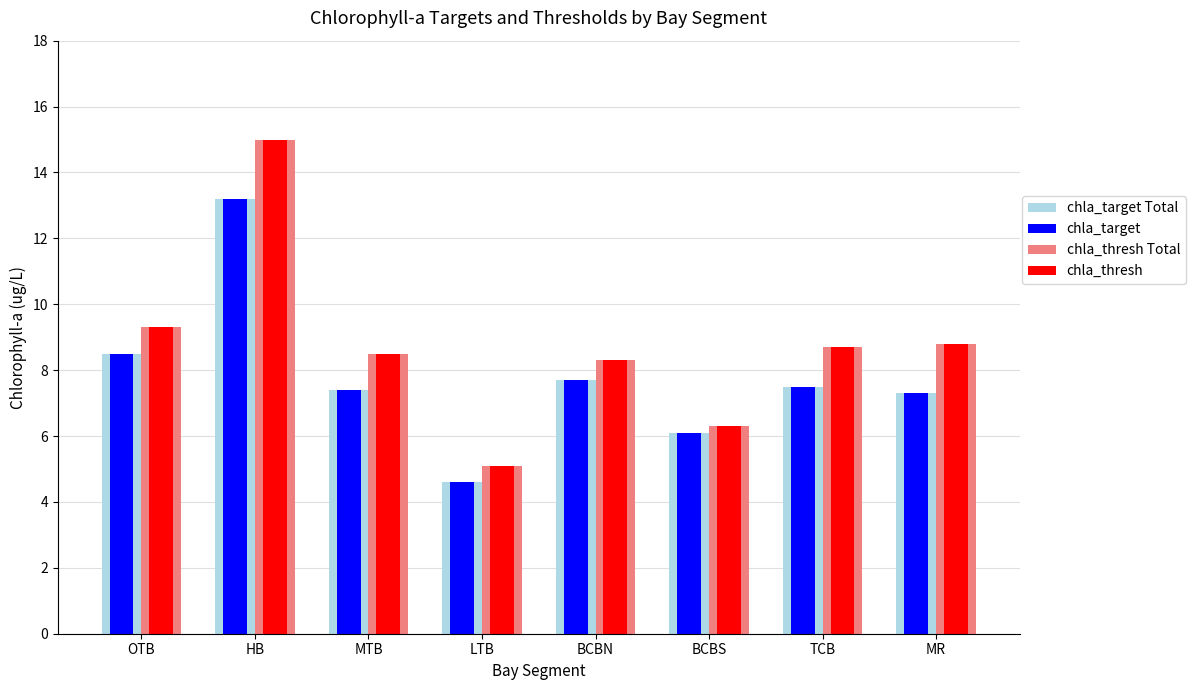

What is the smallest value displayed?

4.6